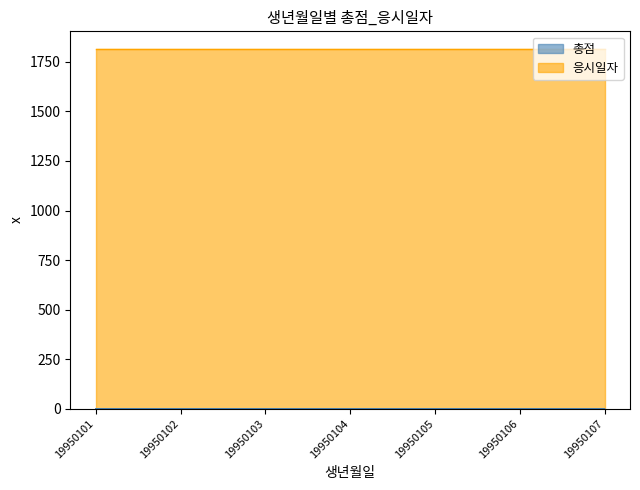

Does the chart have visible grid lines?

No